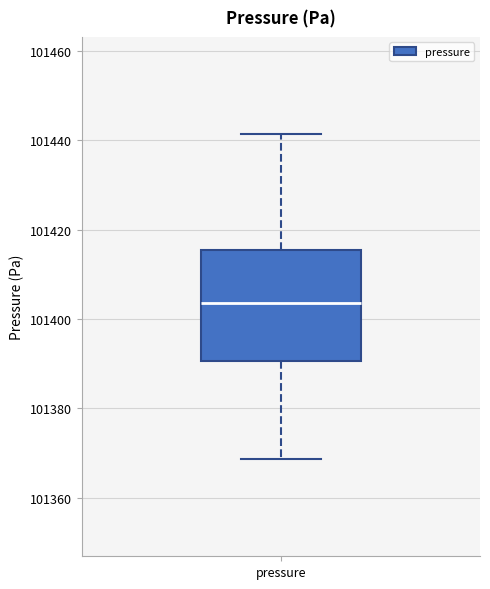

Transcribe this box plot: give where the median line is, the range the box spans, and where the two whiskers end, as read against the y-axis. The values are not printed on the chart, so give them approximately, as read against the axis.

median 101404, box 101390 to 101416, whiskers 101368 to 101442